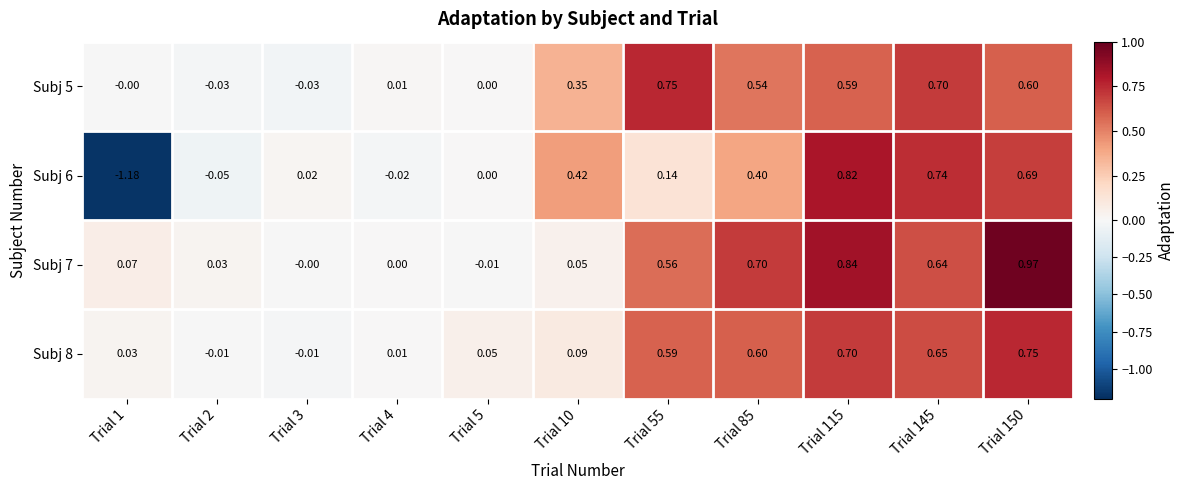

Is the value of Subj 5 at Trial 2 greater than the value of Subj 6 at Trial 10?

No